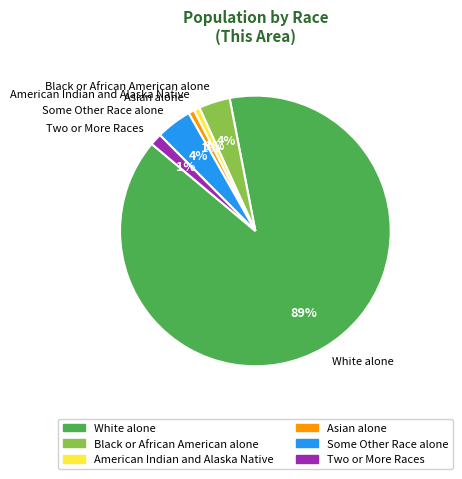

Combined, do Two or More Races and Asian alone account for over 50%?

No